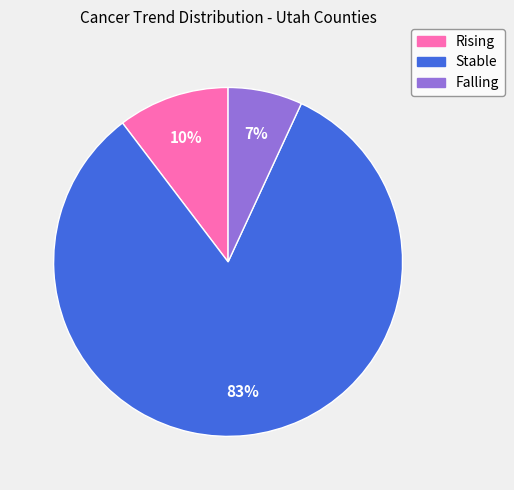

To the nearest percent, what is the difference between the largest and smallest slice percentages?

76%